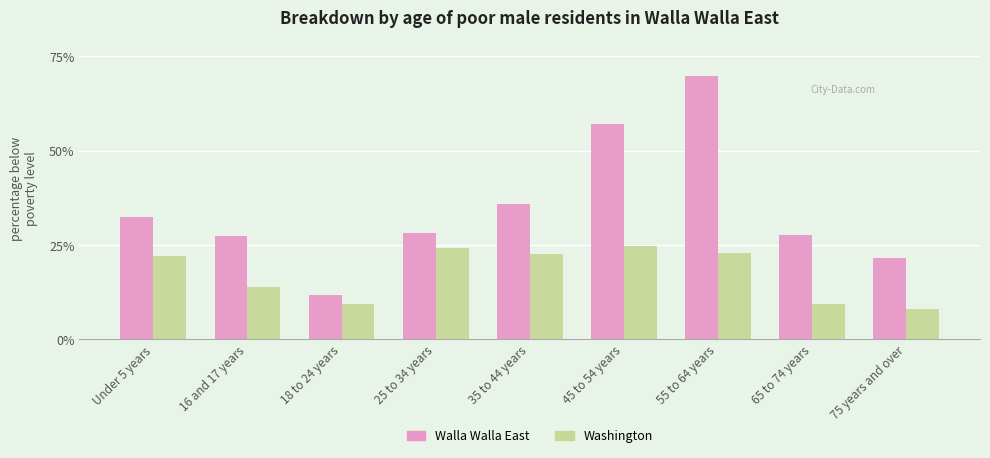

What is the difference between the second highest and minimum values in the Washington series?

16.0